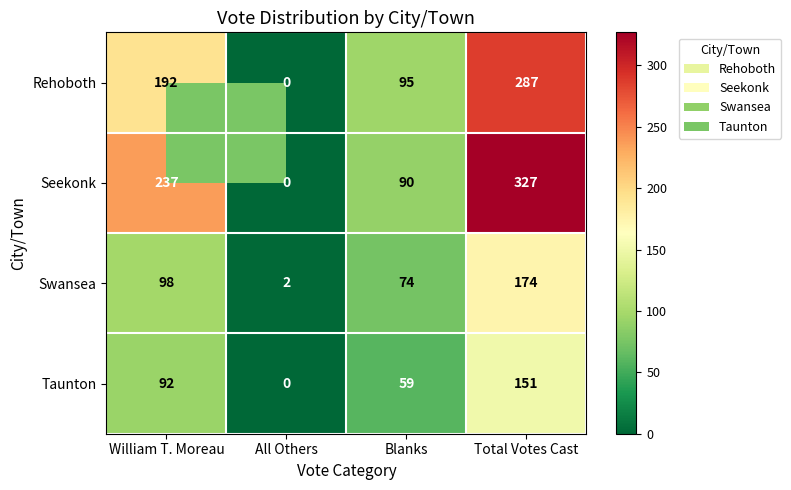

At William T. Moreau, list the series in order from smallest to largest.

Taunton, Swansea, Rehoboth, Seekonk